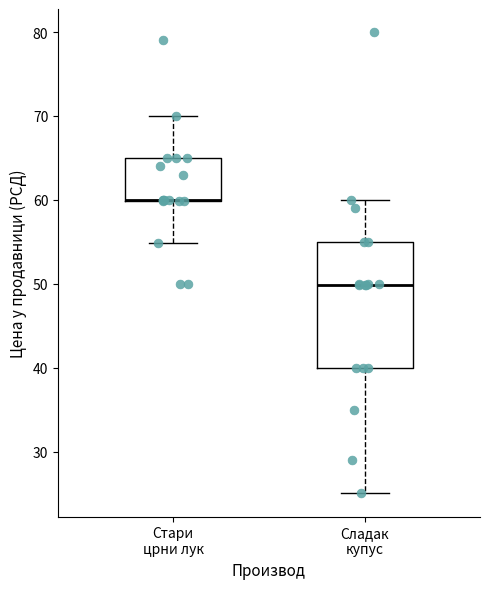

Which box is the tallest, from its lower edge to its upper edge?

Сладак купус